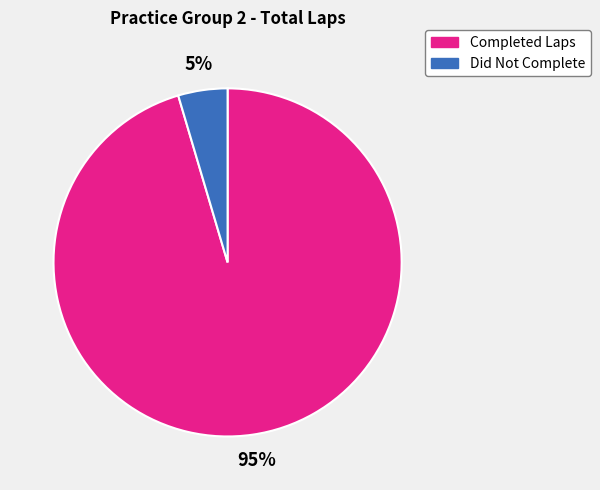

Combined, do Completed Laps and Did Not Complete account for over 50%?

Yes